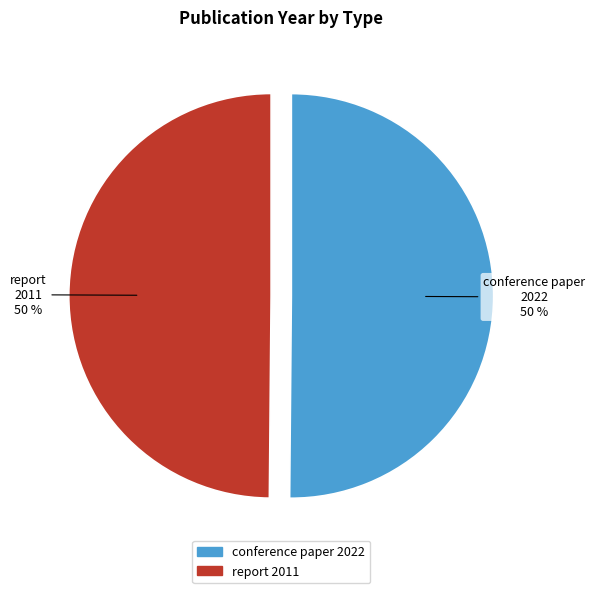

To the nearest percent, what is the average slice percentage?

50%